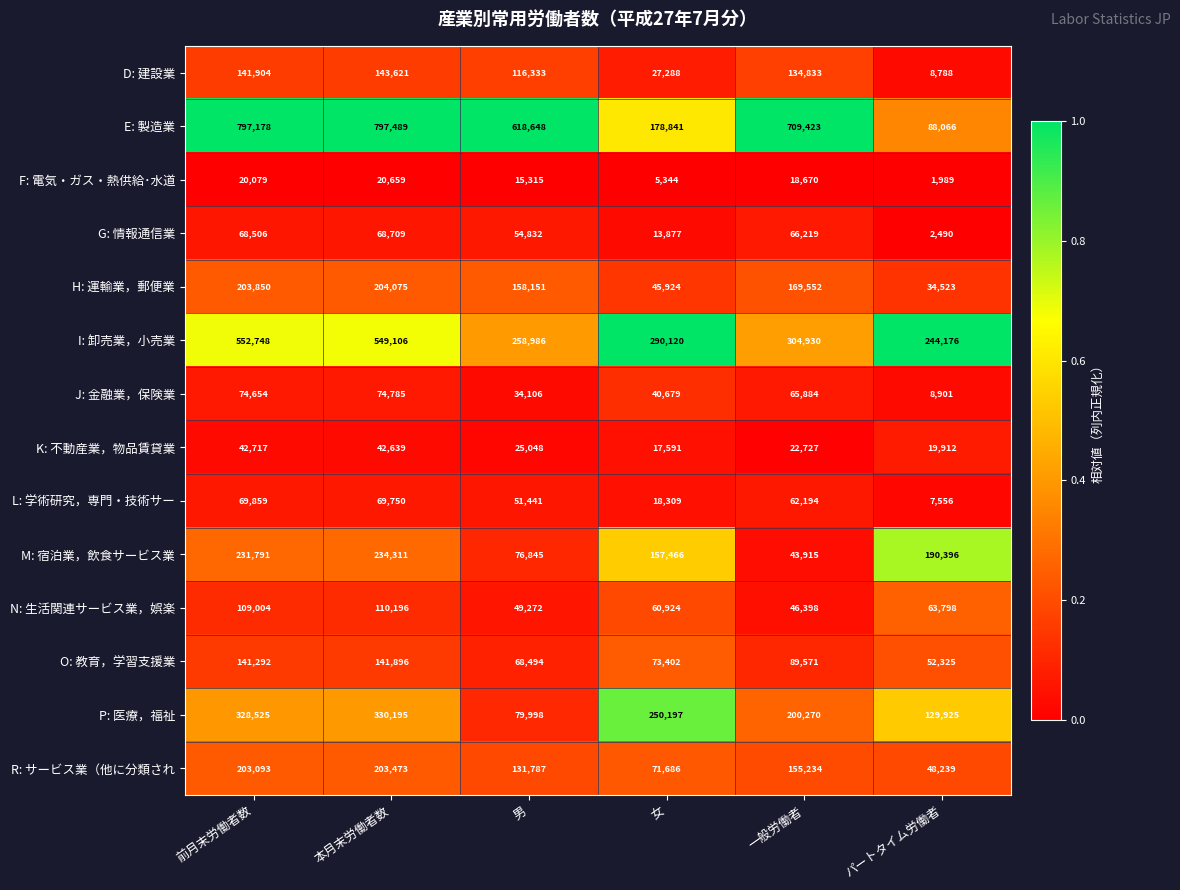

Which series has the widest spread of values?

E: 製造業